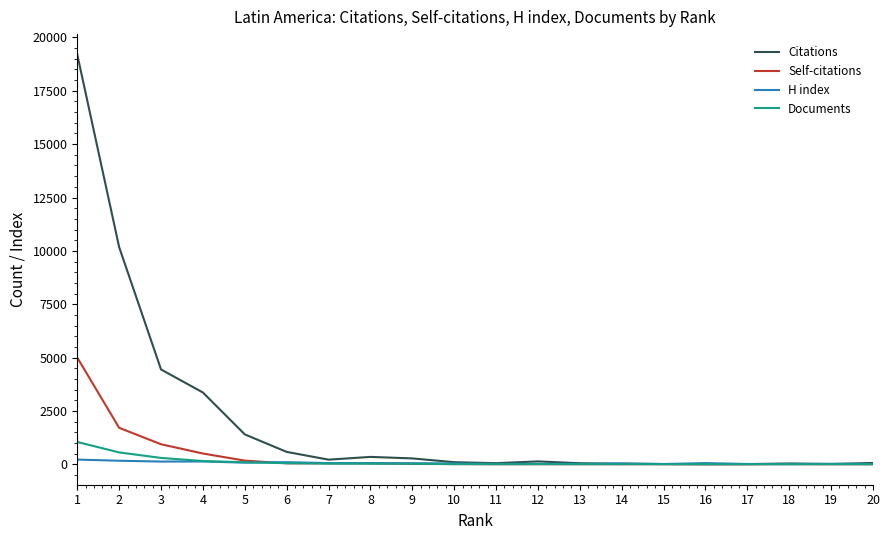

How many categories are shown in the chart?

20